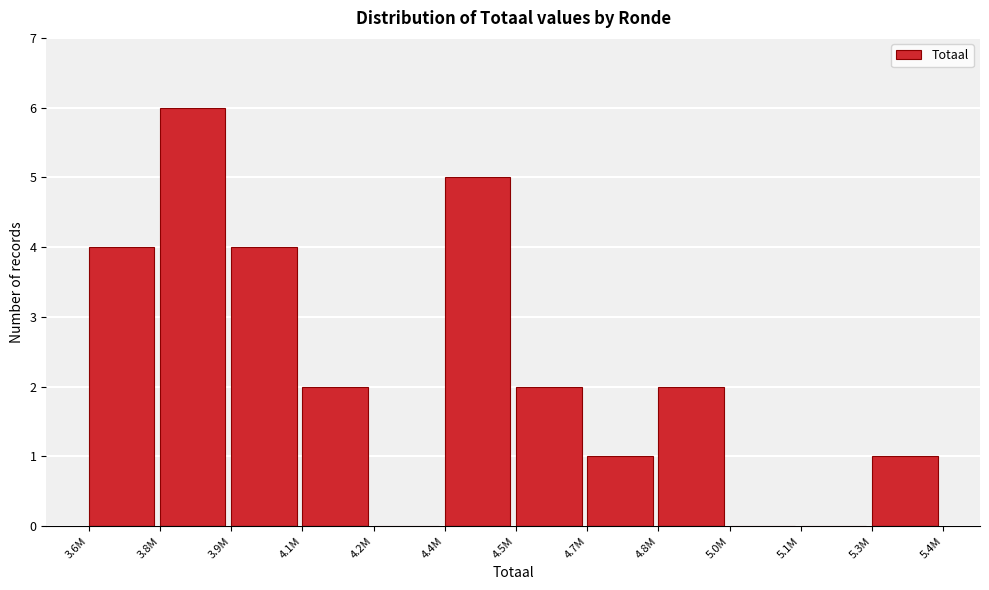

Reading left to right, extract all data points from this chart.

3.6M=4	3.8M=6	3.9M=4	4.1M=2	4.2M=0	4.4M=5	4.5M=2	4.7M=1	4.8M=2	5.0M=0	5.1M=0	5.3M=1